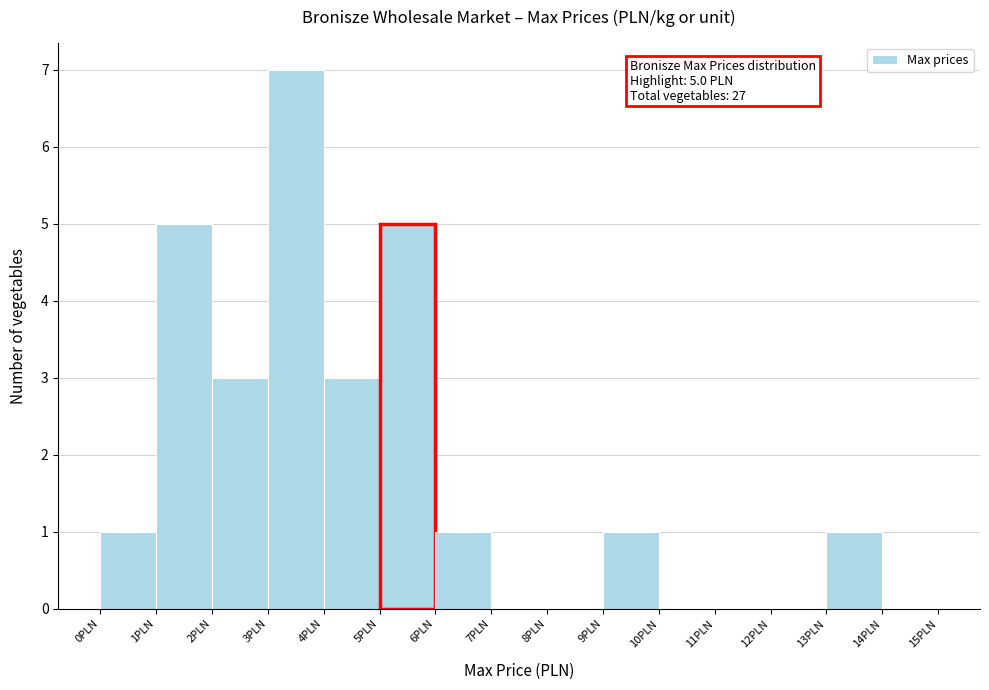

Which range on the x-axis has the tallest bar?

3 to 4